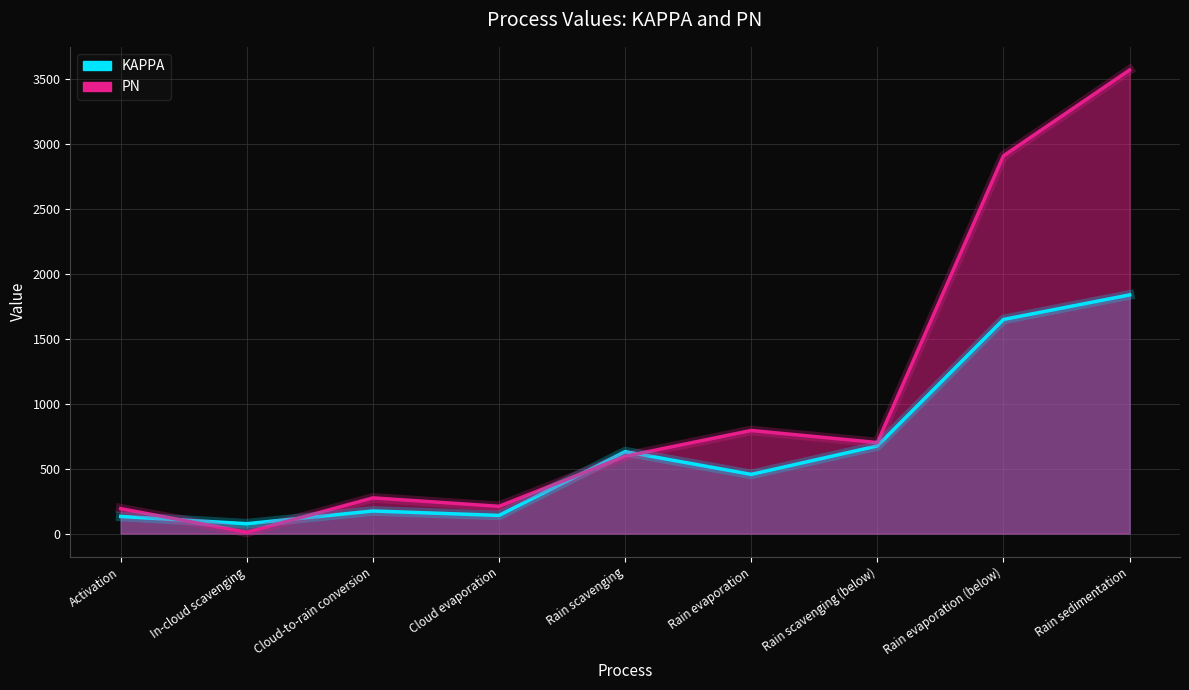

In PN, how many points are higher than both neighbors (excluding endpoints)?

2